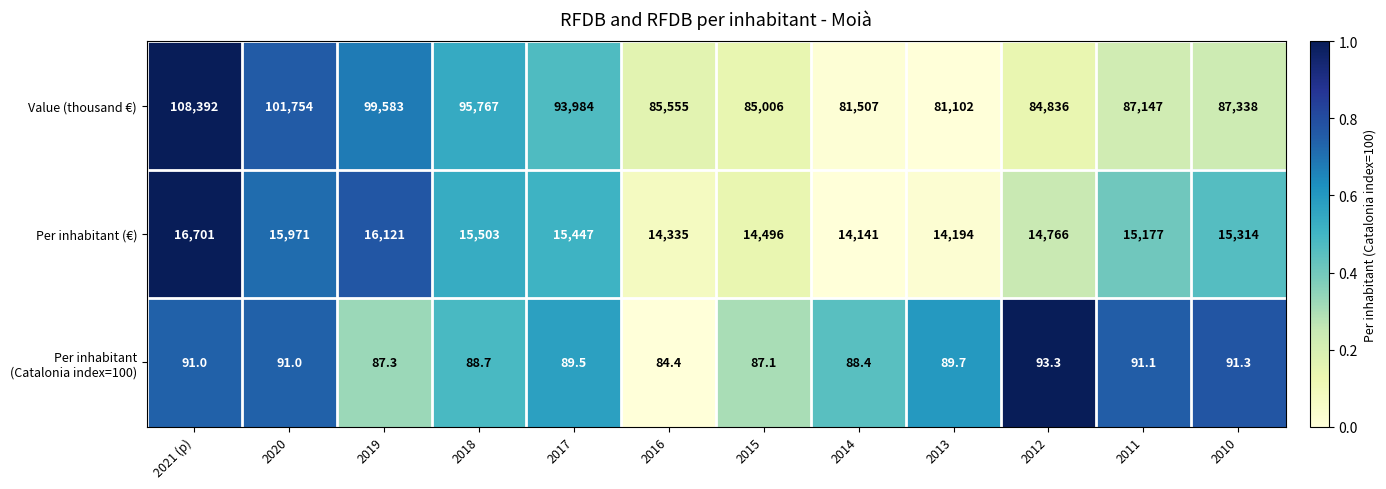

List the labels in order of Value (thousand €) value, smallest first.

2013, 2014, 2012, 2015, 2016, 2011, 2010, 2017, 2018, 2019, 2020, 2021 (p)